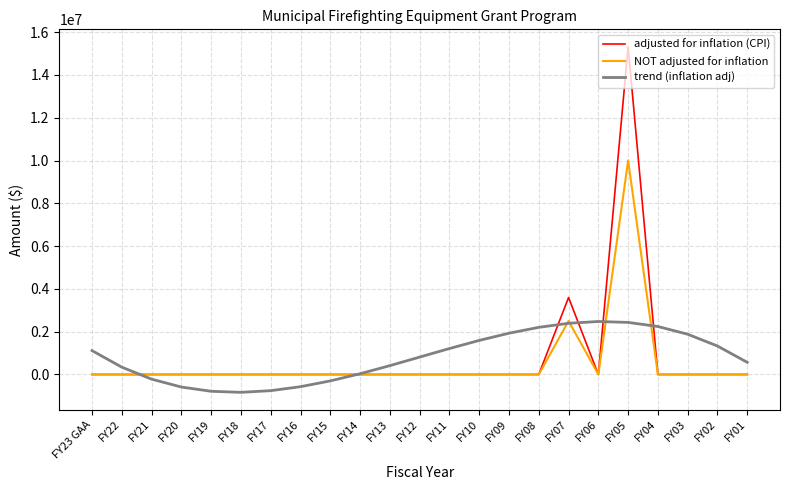

At which category is the sum across all series the highest?

FY05